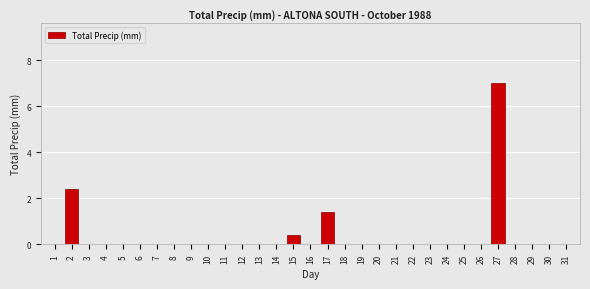

What is the greatest value displayed?

7.0